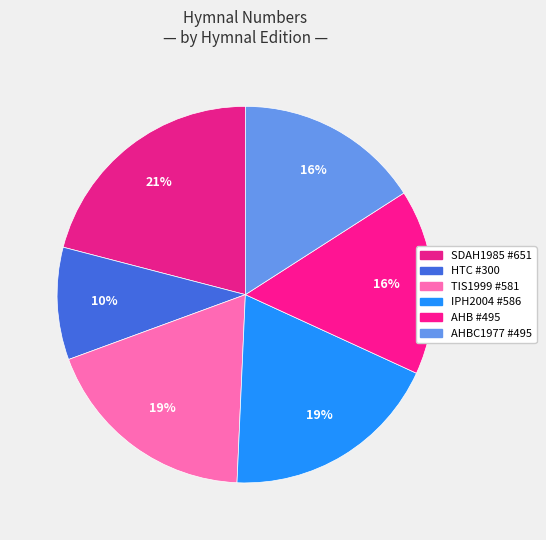

To the nearest percent, what is the difference between the largest and smallest slice percentages?

11%